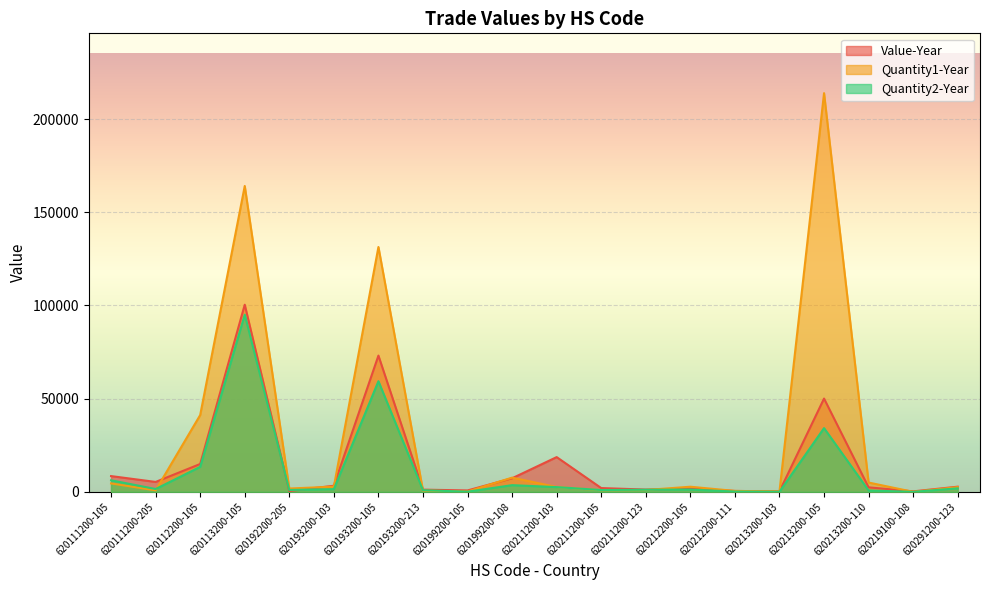

What is the approximate value of Quantity1-Year at 620192200-205, to the nearest 50?

1800